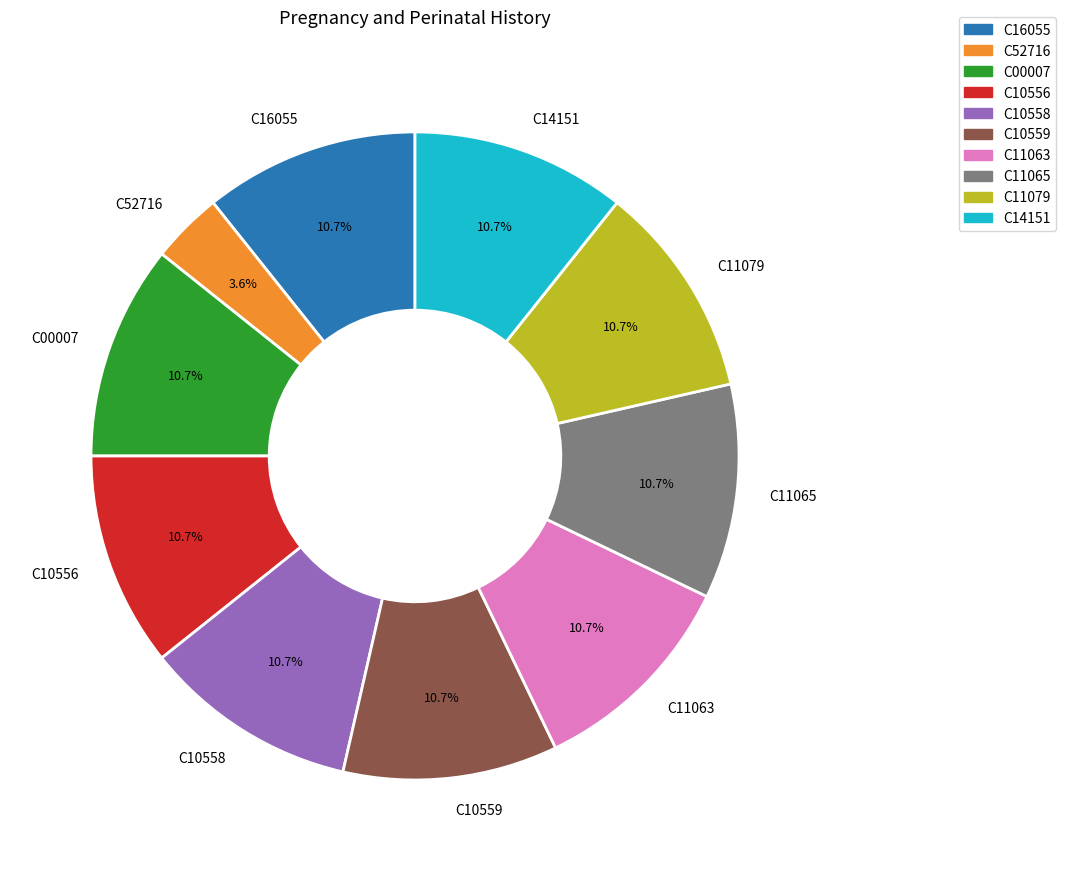

To the nearest percent, what percentage of the pie is C10556?

11%